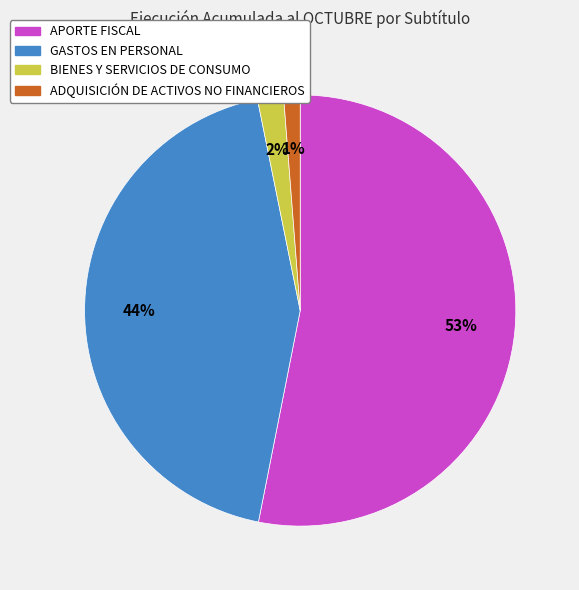

Is it true that ADQUISICIÓN DE ACTIVOS NO FINANCIEROS is 1% of the pie?

True